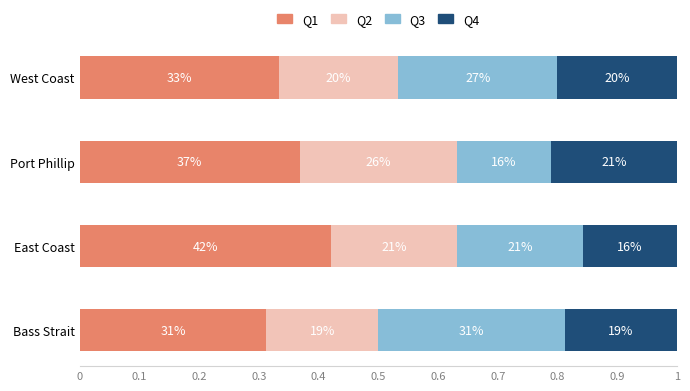

Which series has the largest total across all categories?

Q1